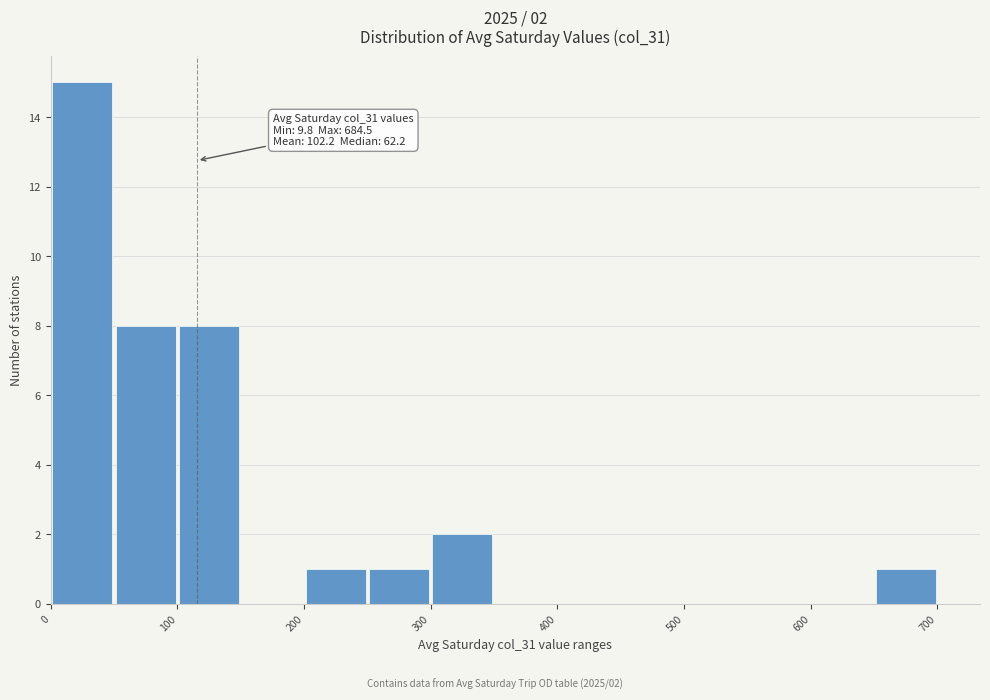

Over which range of the x-axis is the bar tallest?

0 to 50